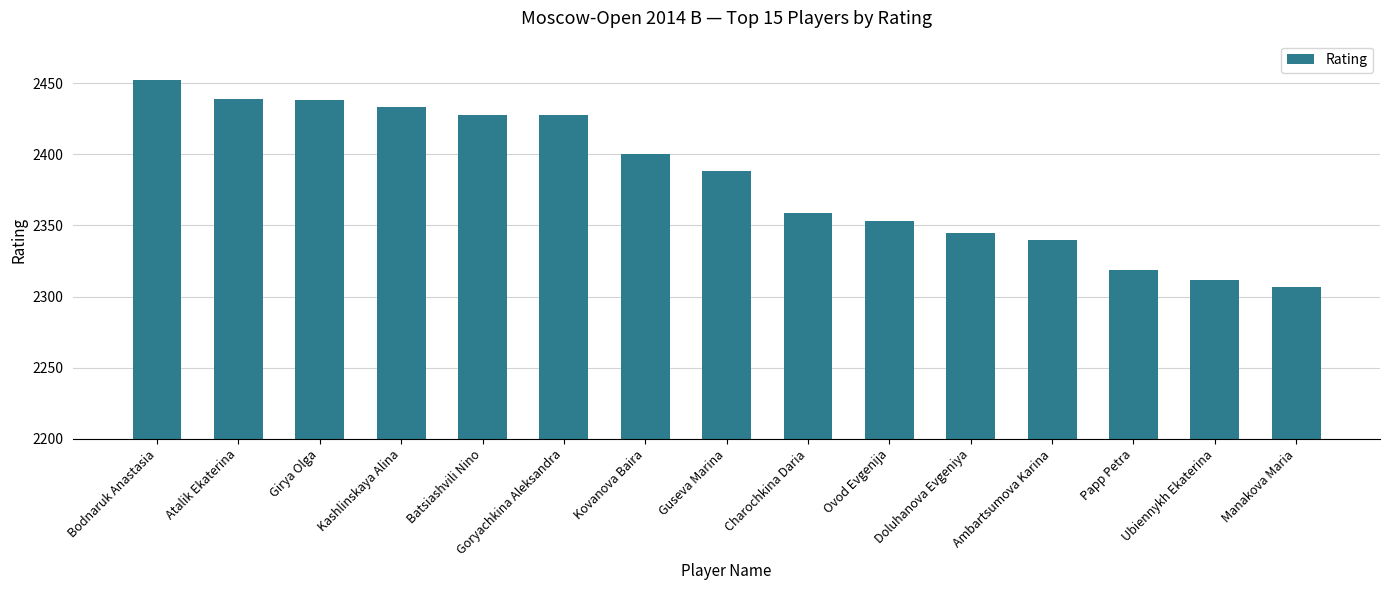

How many categories are shown in the chart?

15